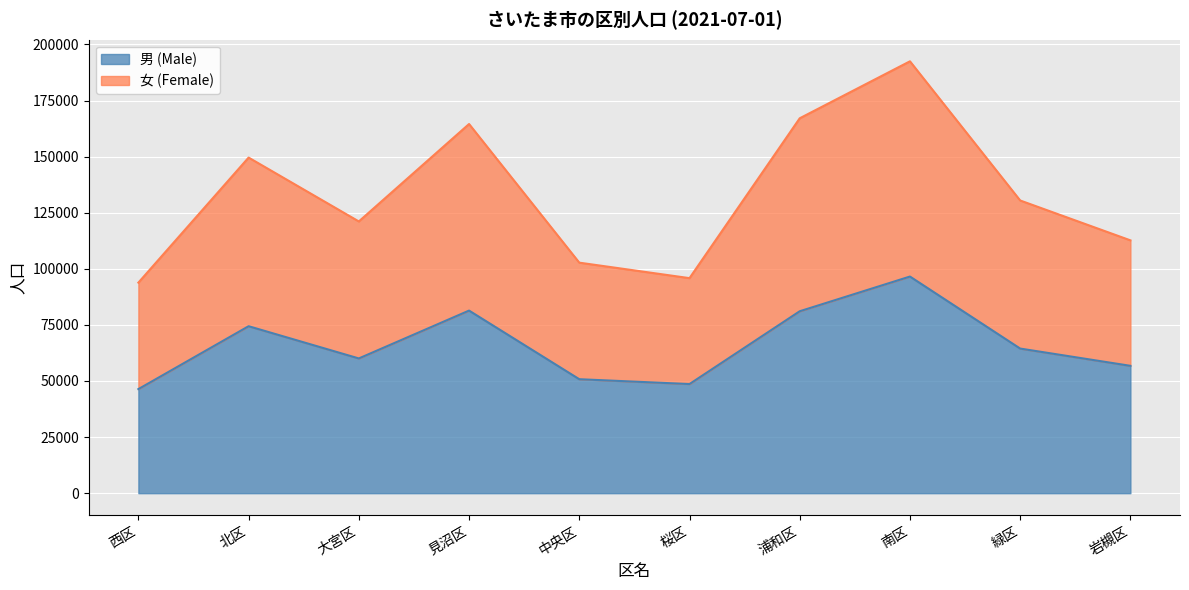

How many lines are shown in the chart?

2